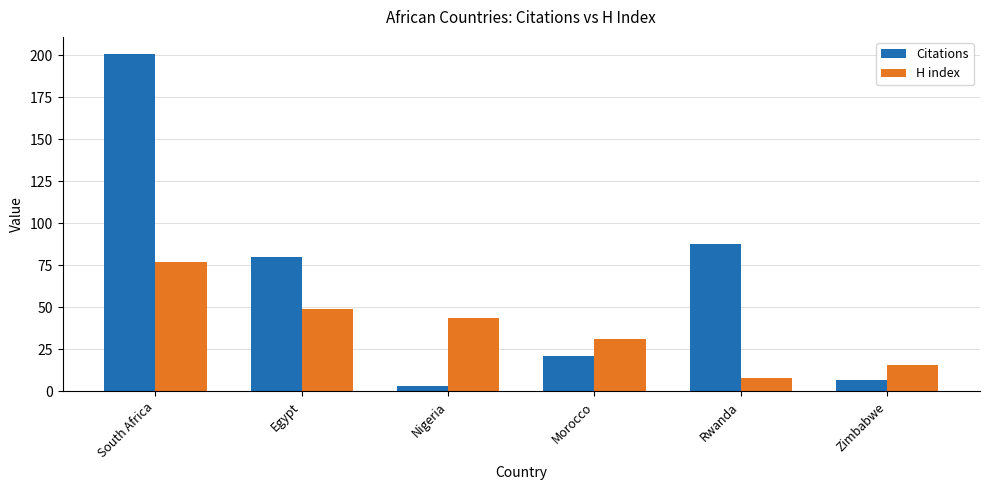

What is the average value of the Citations series?

67